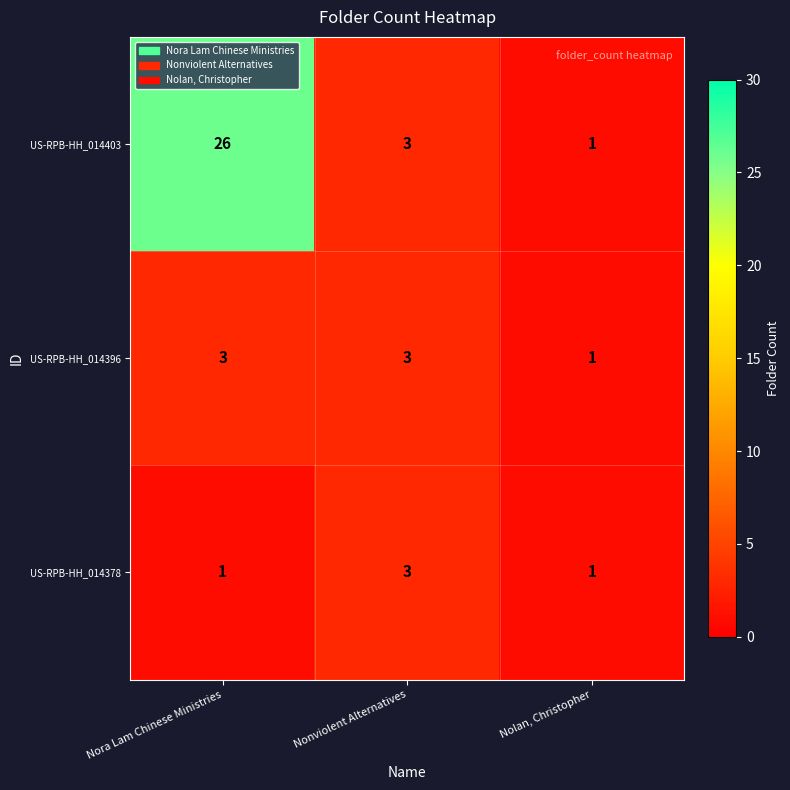

Which series changed the most between Nora Lam Chinese Ministries and Nolan, Christopher?

US-RPB-HH_014403